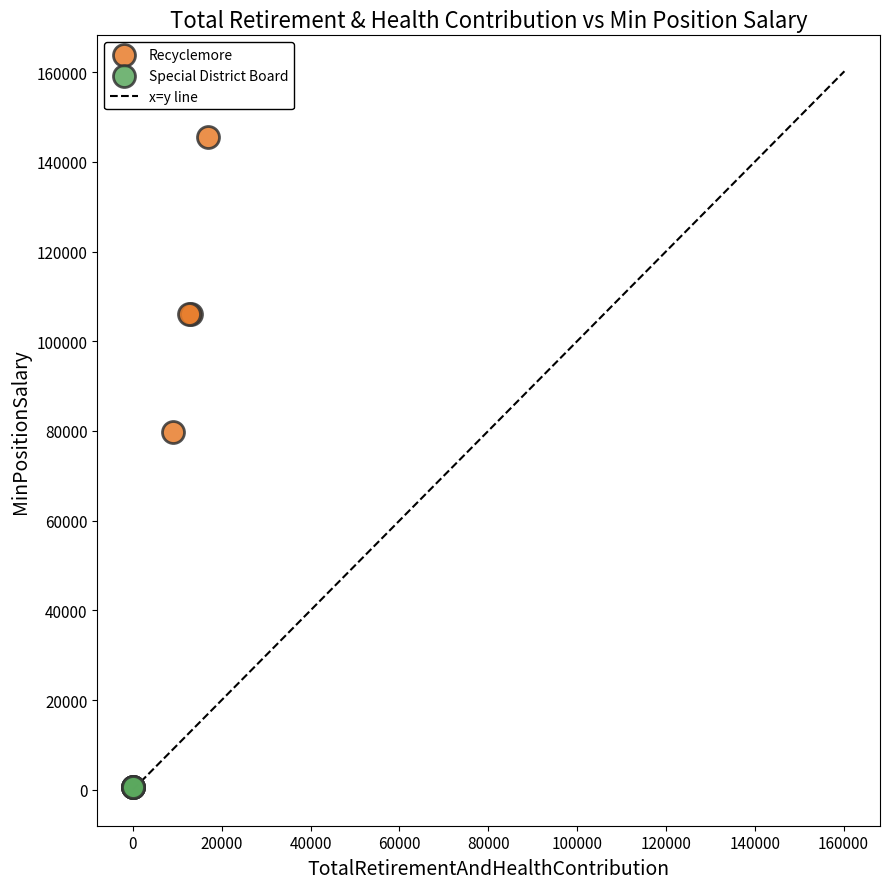

Which series reaches the minimum Y coordinate?

Special District Board